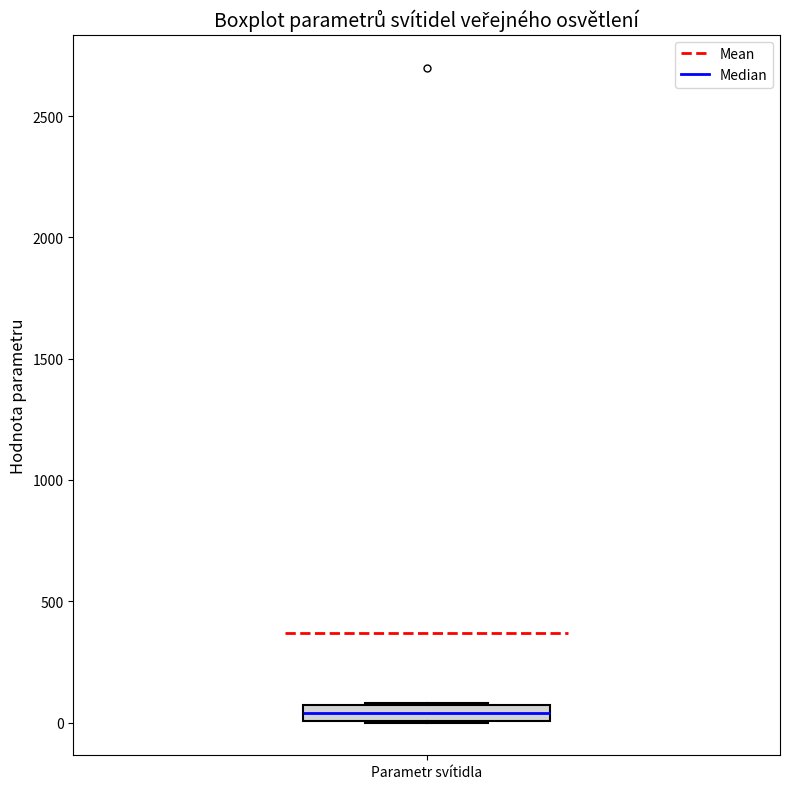

Where is the upper edge of the box for Parametr svítidla on the y-axis? The values are not printed on the chart, so give them approximately, as read against the axis.

50